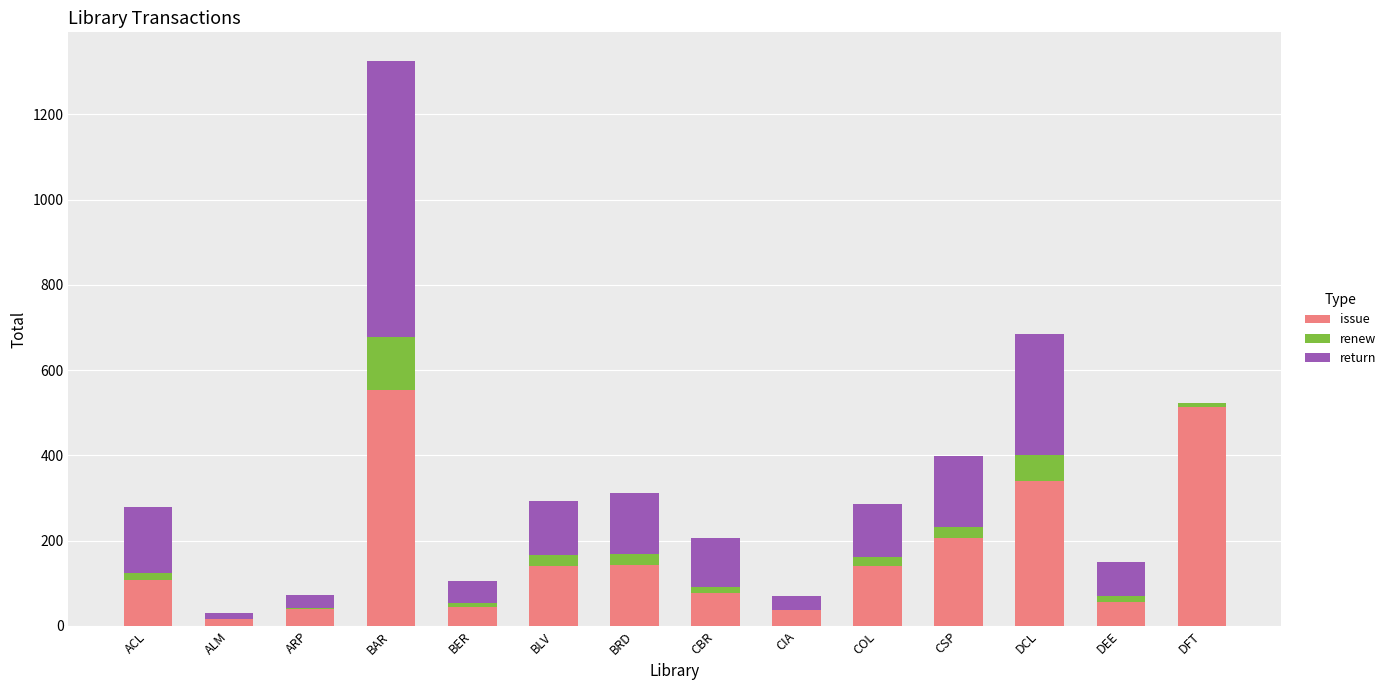

Which category has the highest value in the issue series?

BAR